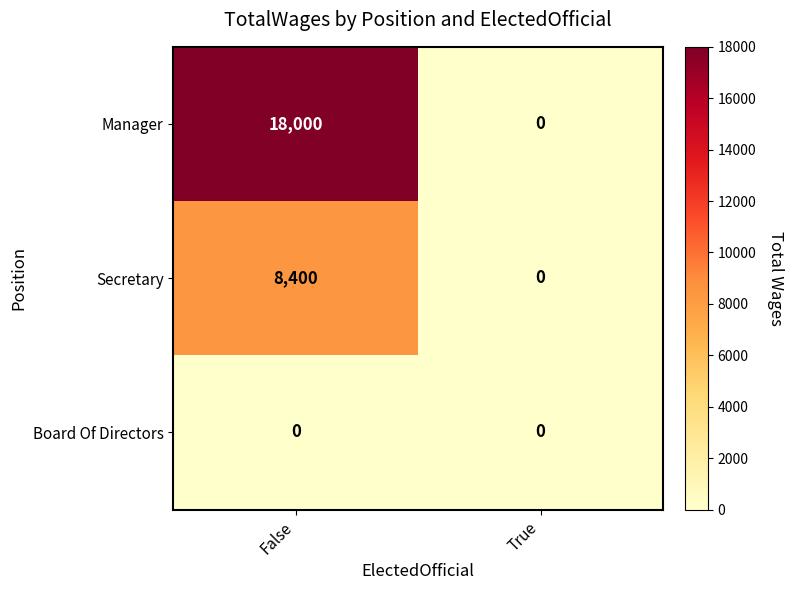

Rank the series by their average value, from lowest to highest.

Board Of Directors, Secretary, Manager